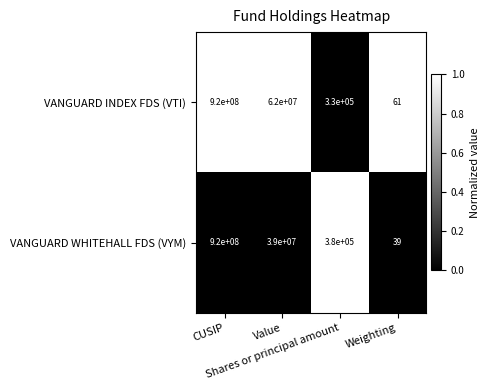

Which series has the largest range (max minus min)?

VANGUARD WHITEHALL FDS (VYM)